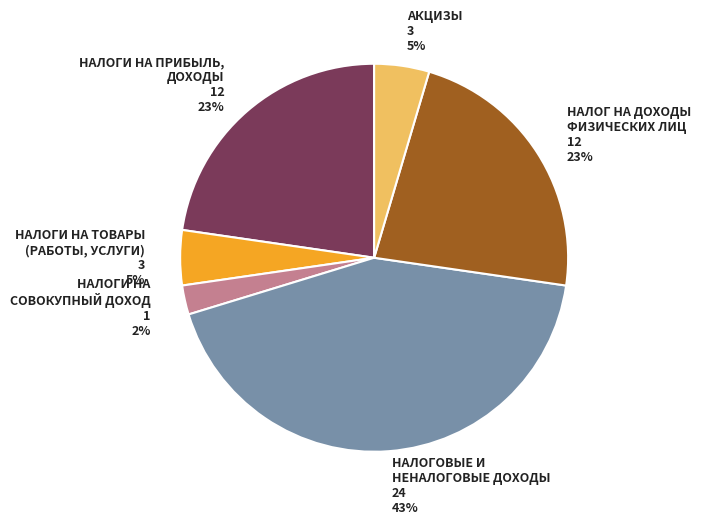

True or false: НАЛОГ НА ДОХОДЫ ФИЗИЧЕСКИХ ЛИЦ accounts for 23% of the total.

True